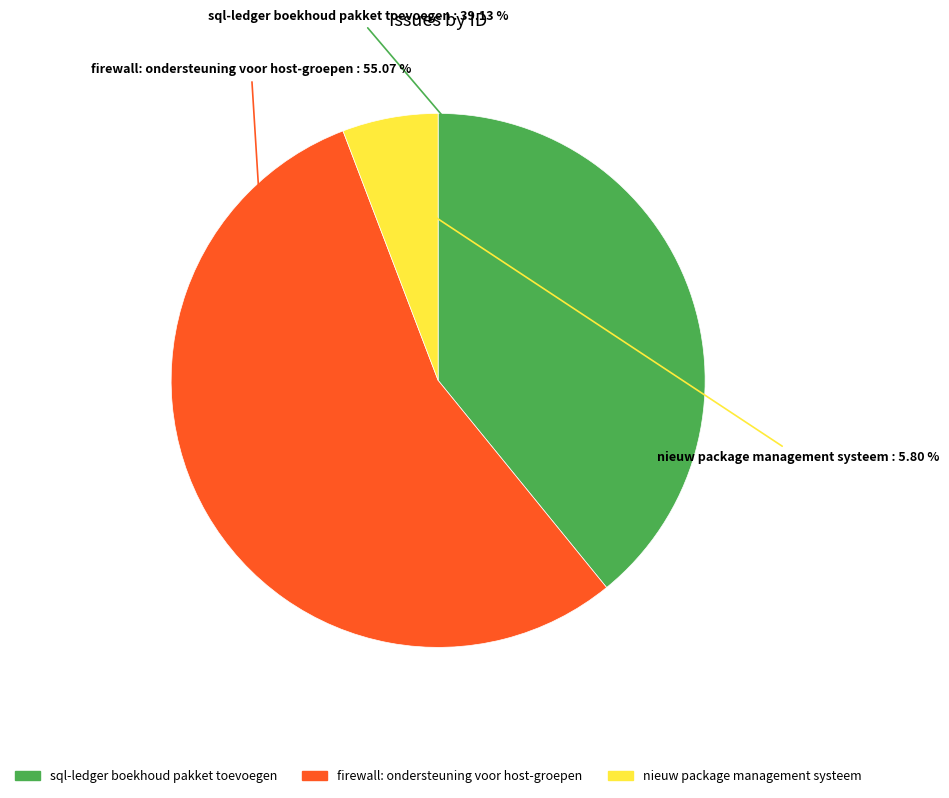

What is the largest slice in the pie chart?

firewall: ondersteuning voor host-groepen